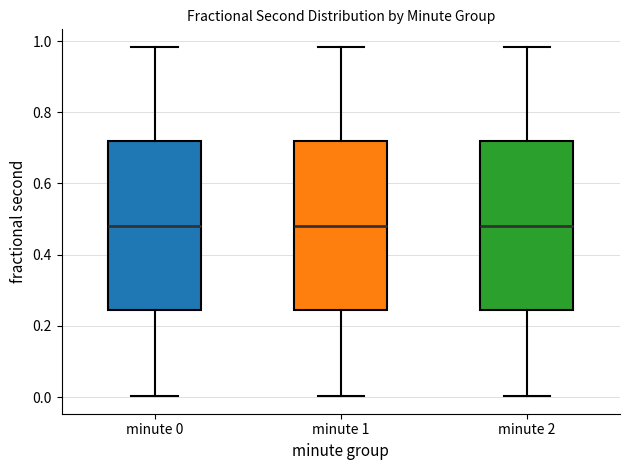

Where is the lower edge of the box for minute 1 on the y-axis? The values are not printed on the chart, so give them approximately, as read against the axis.

0.24